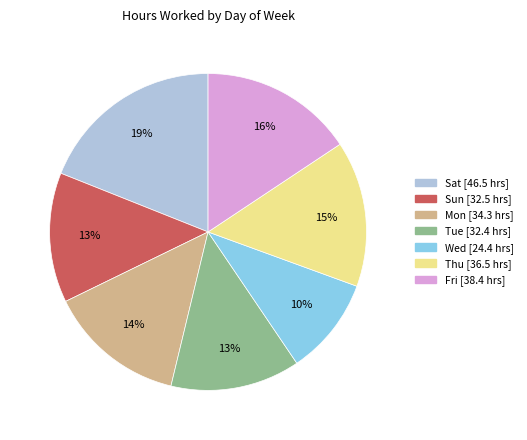

What is the ratio of the value at Thu to the value at Wed?

1.5